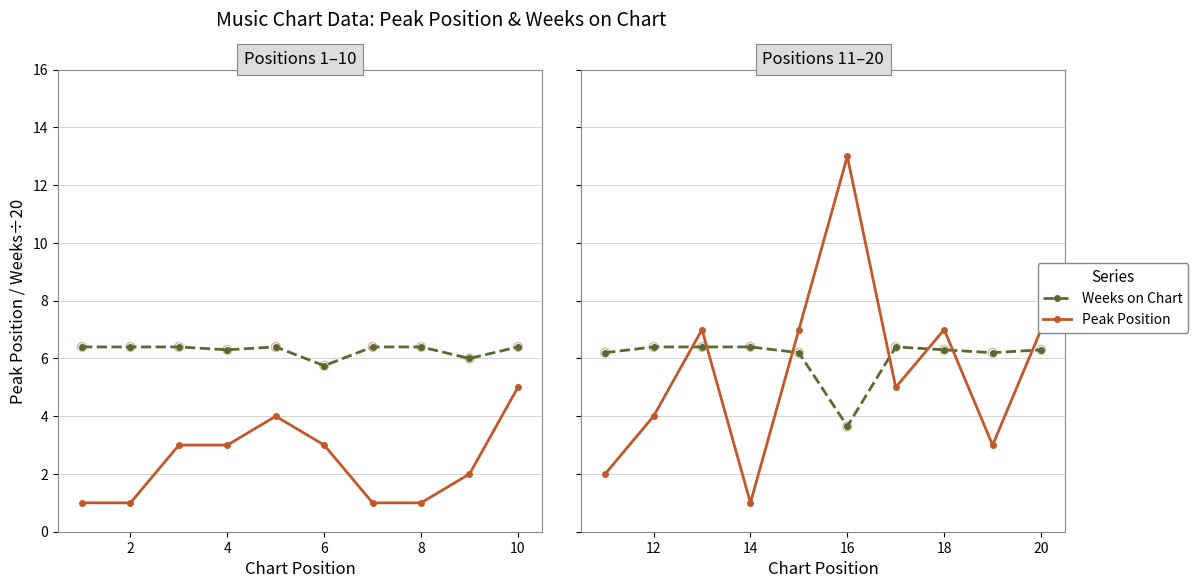

What are all the series names shown in the legend?

Weeks on Chart, Peak Position